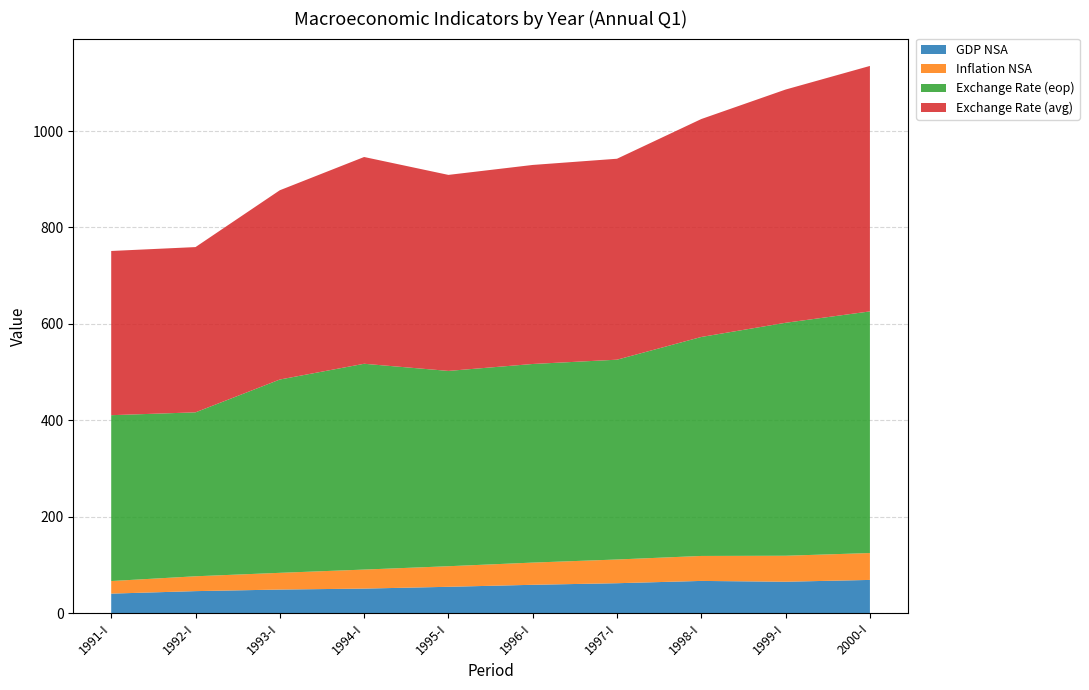

Reading left to right, list all the values displayed in this chart.

GDP NSA: 1991-I=40.4	1992-I=45.5	1993-I=48.8	1994-I=50.8	1995-I=54.5	1996-I=58.7	1997-I=62.0	1998-I=66.7	1999-I=65.0	2000-I=68.8
Inflation NSA: 1991-I=26.1	1992-I=30.8	1993-I=34.7	1994-I=39.5	1995-I=42.7	1996-I=46.1	1997-I=49.2	1998-I=51.8	1999-I=53.9	2000-I=55.8
Exchange Rate (eop): 1991-I=344.1	1992-I=340.1	1993-I=401.1	1994-I=427.0	1995-I=405.2	1996-I=412.1	1997-I=414.6	1998-I=454.4	1999-I=483.4	2000-I=501.4
Exchange Rate (avg): 1991-I=340.7	1992-I=342.9	1993-I=392.7	1994-I=429.0	1995-I=406.7	1996-I=413.0	1997-I=417.0	1998-I=452.2	1999-I=483.9	2000-I=509.3